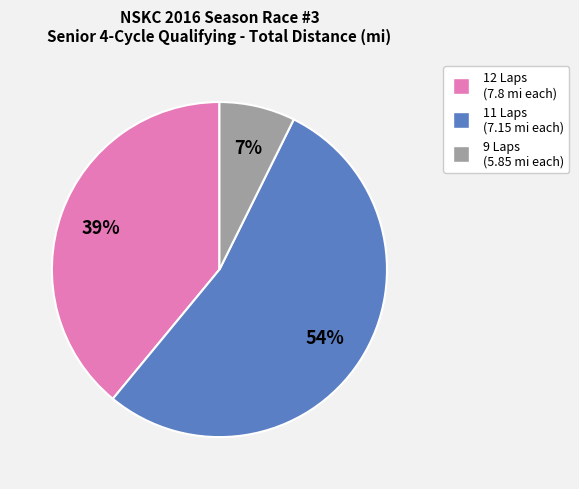

To the nearest percent, what is the average slice percentage?

33%